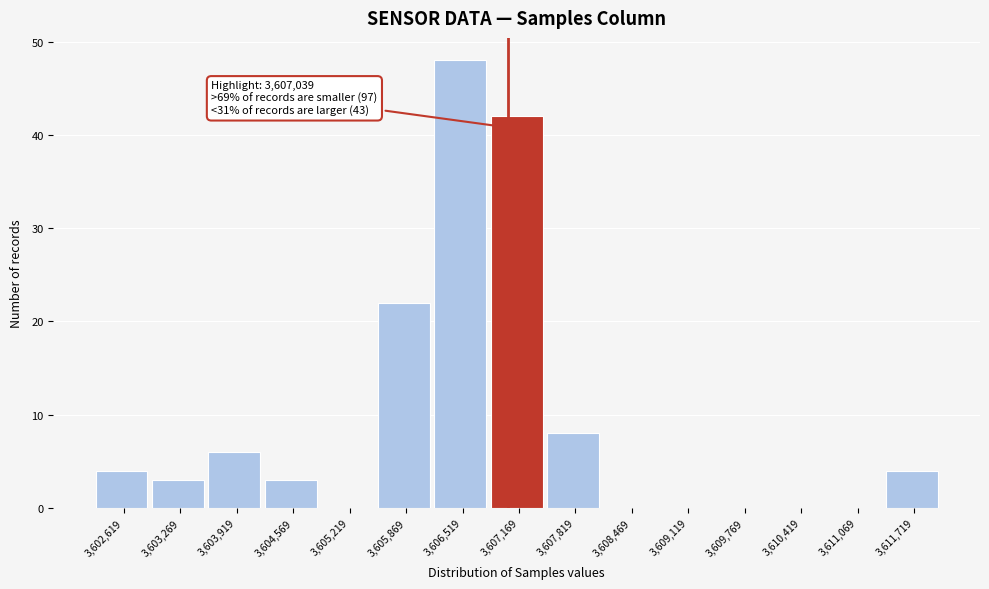

Over which range of the x-axis is the bar tallest?

3606200 to 3606800